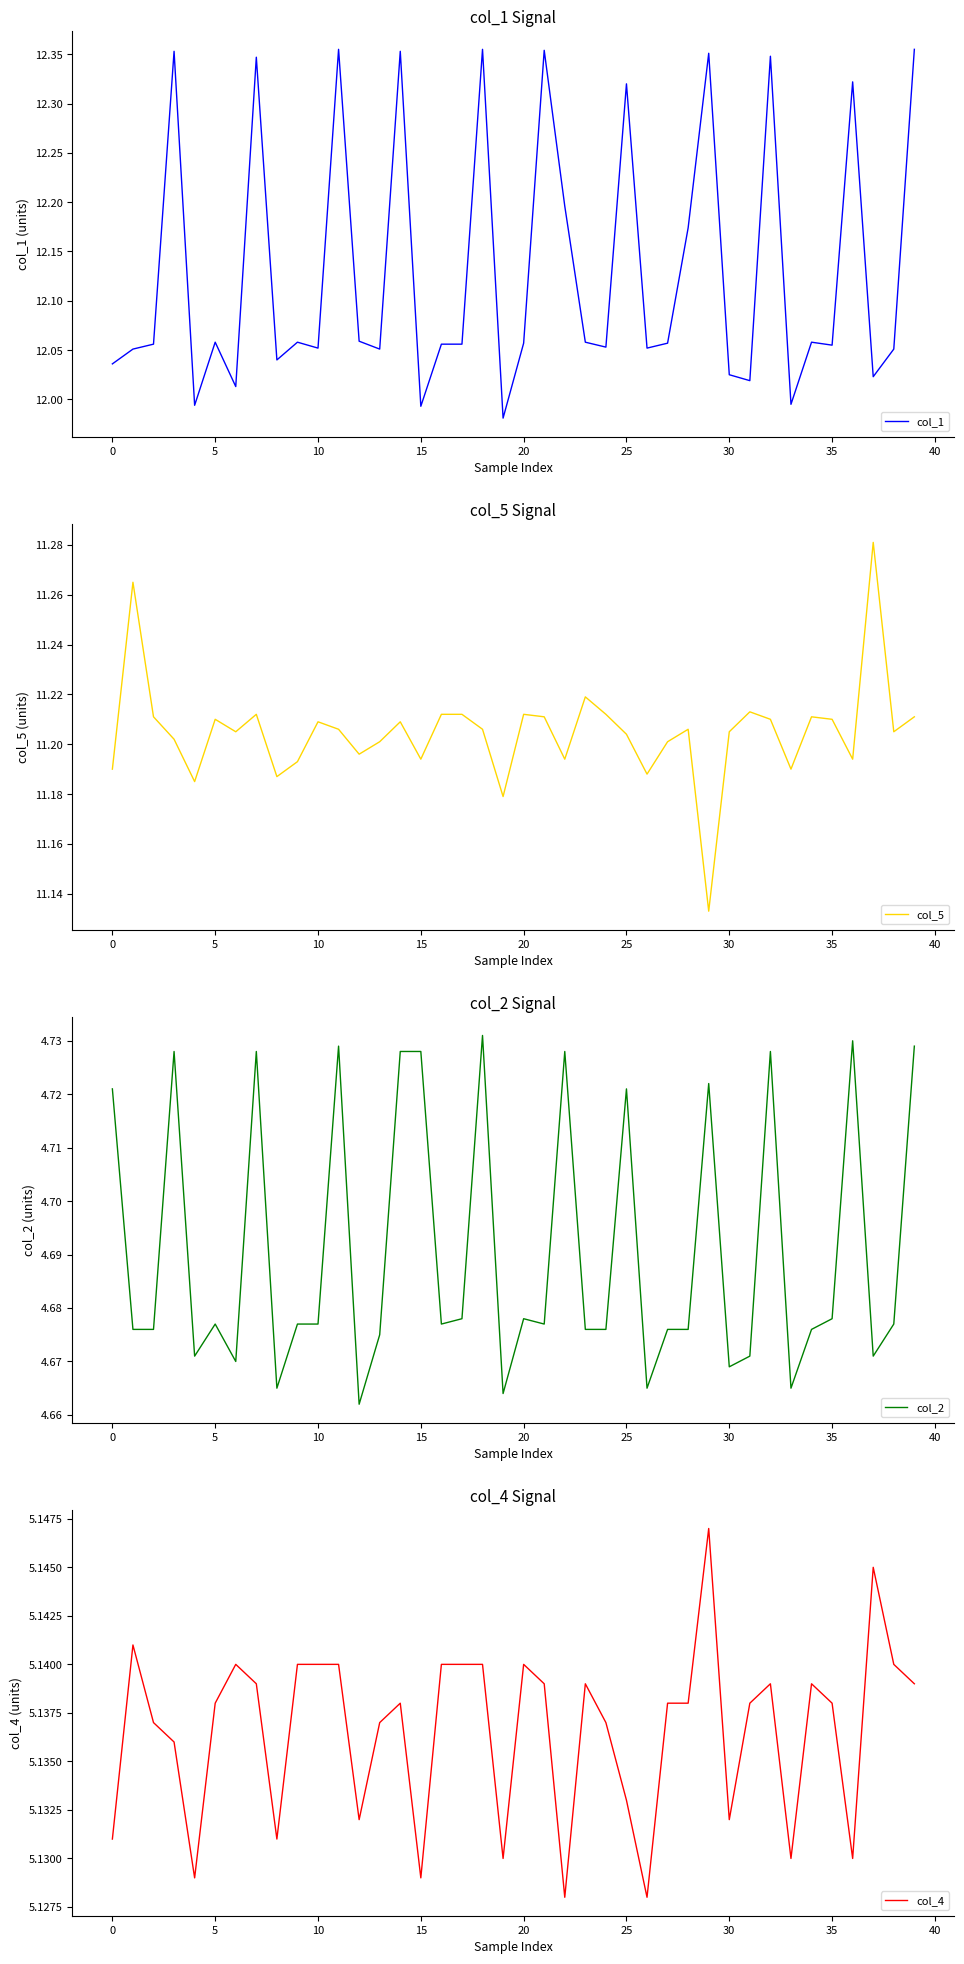

In col_2, how many points are higher than both neighbors (excluding endpoints)?

11